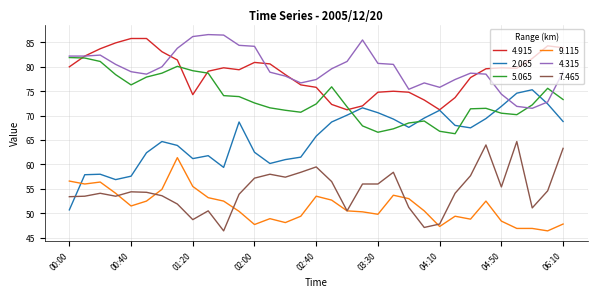

What is the maximum value shown in the chart?

86.6